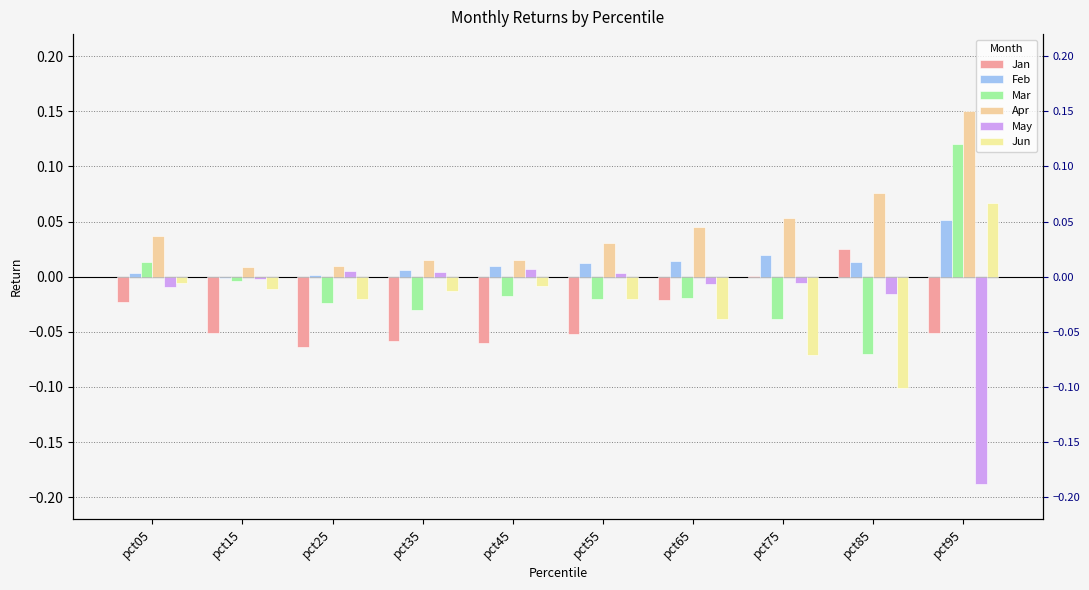

How many groups of bars are there?

10